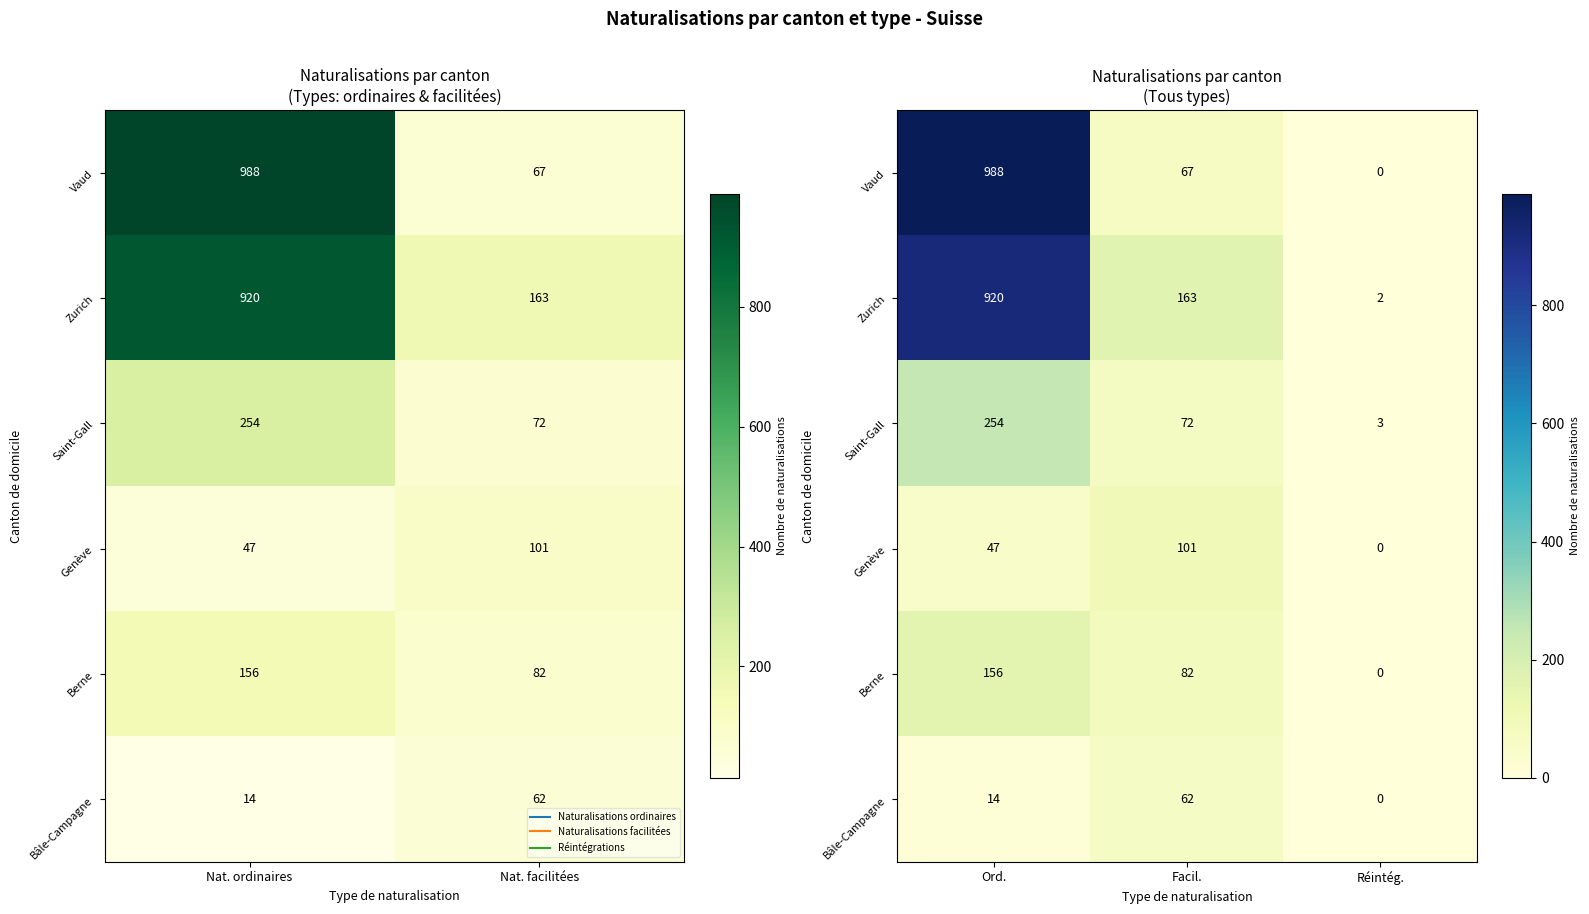

How many distinct data groups are displayed?

6